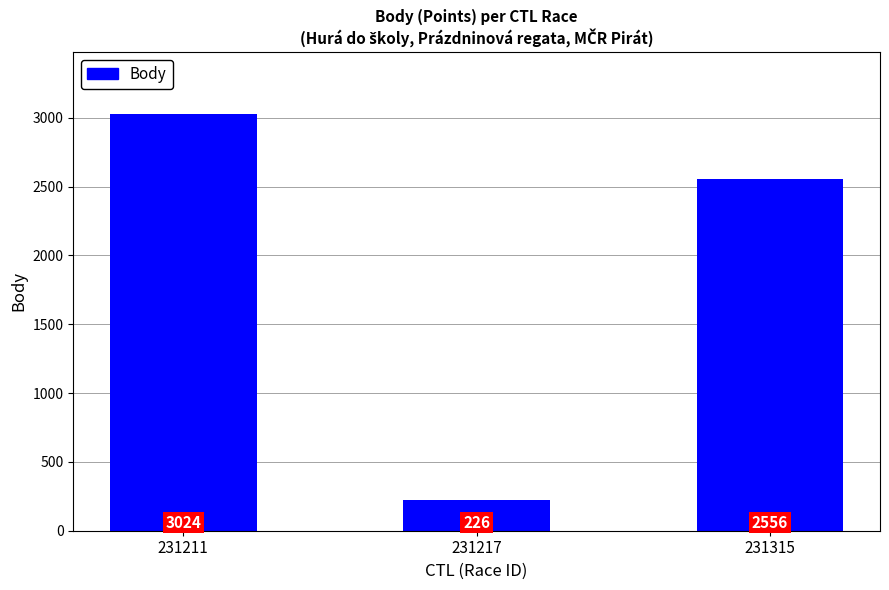

At which label is the value closest to 1625?

231315